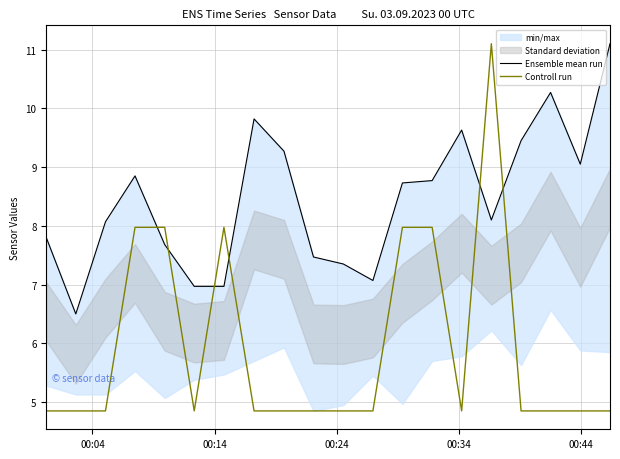

The Ensemble mean run series shows 10.3 at 00:04. True or false?

False